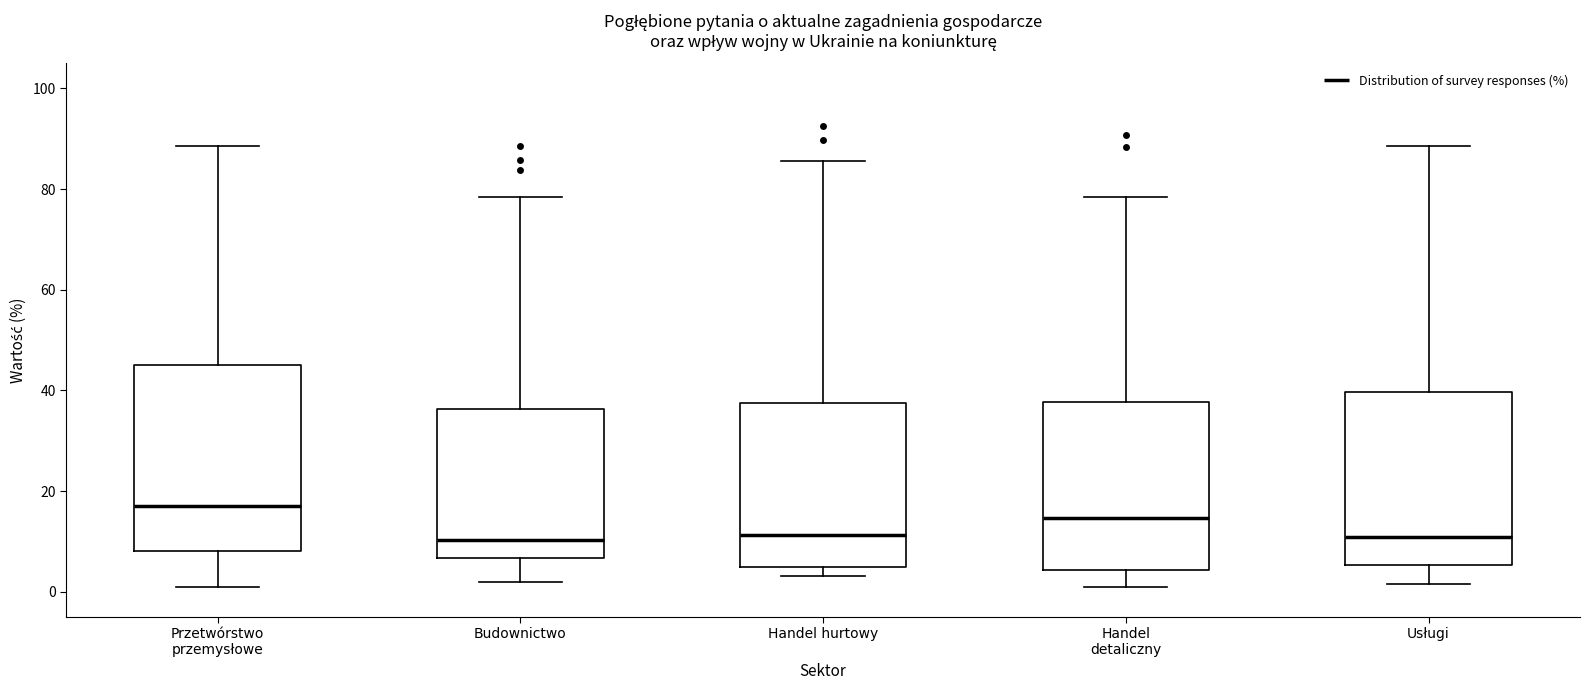

Which box is the tallest, from its lower edge to its upper edge?

Przetwórstwo przemysłowe